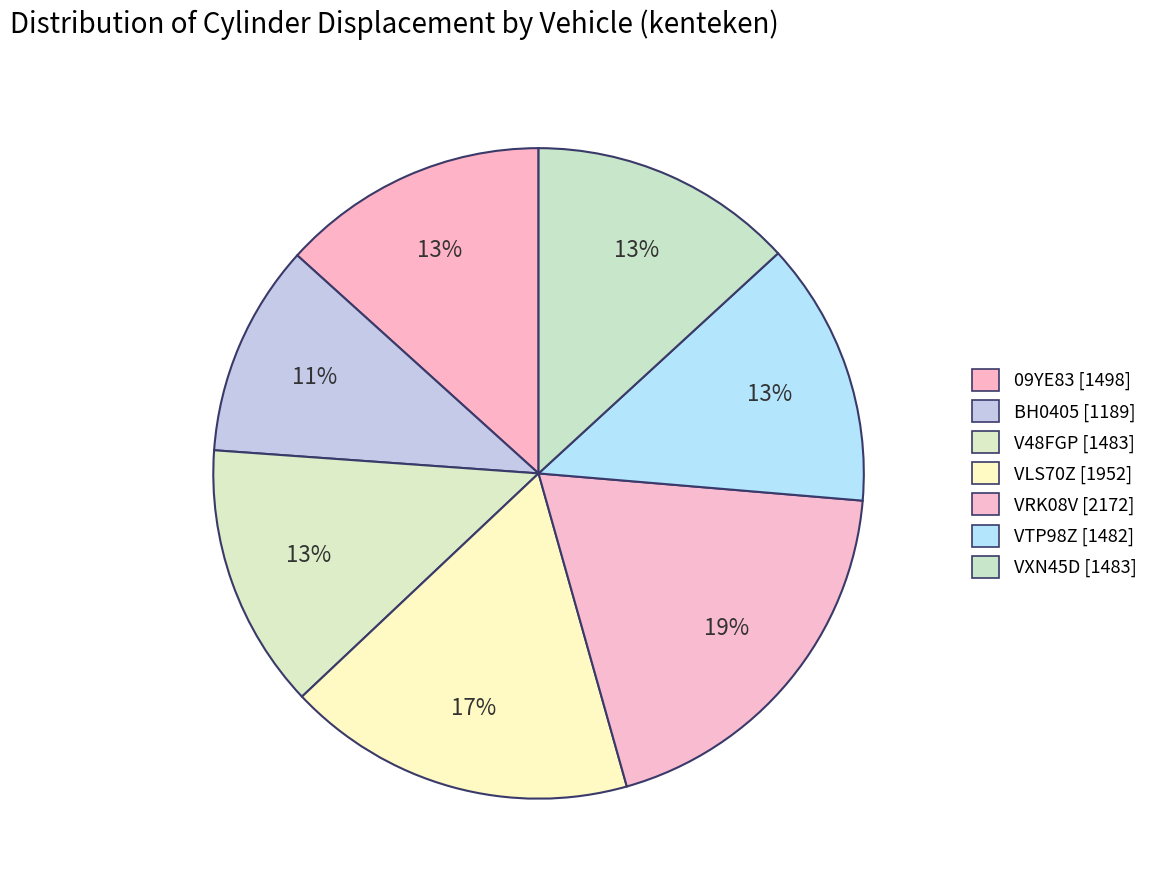

Is there a majority slice in this chart?

No